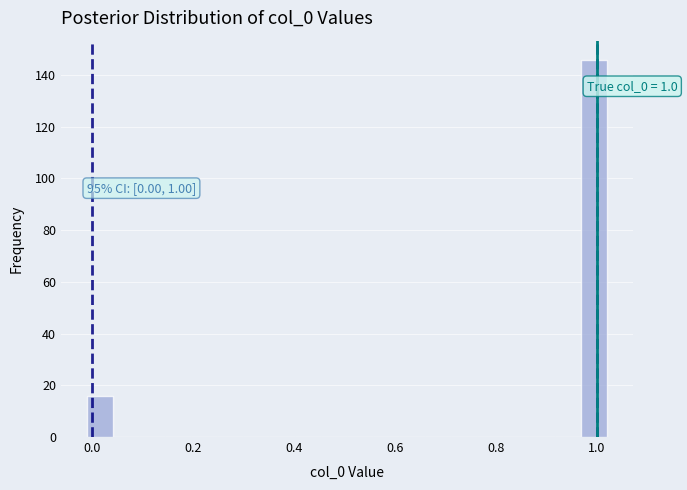

Around what value on the x-axis is the tallest bar? Give the approximate position of its centre, as read against the axis.

1.00